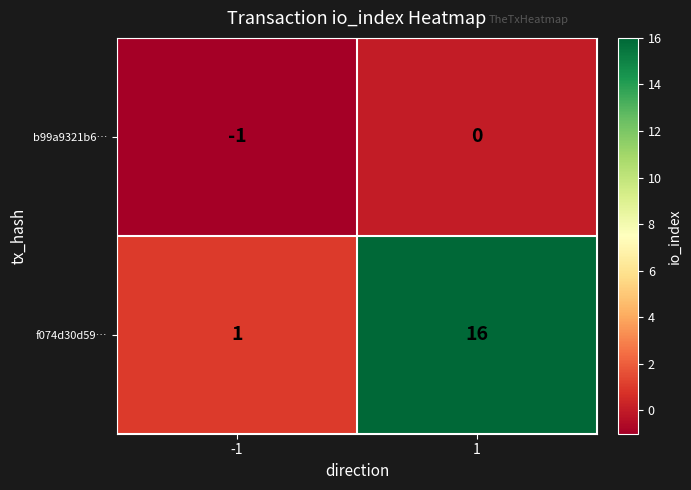

List the labels in order of f074d30d59… value, largest first.

1, -1